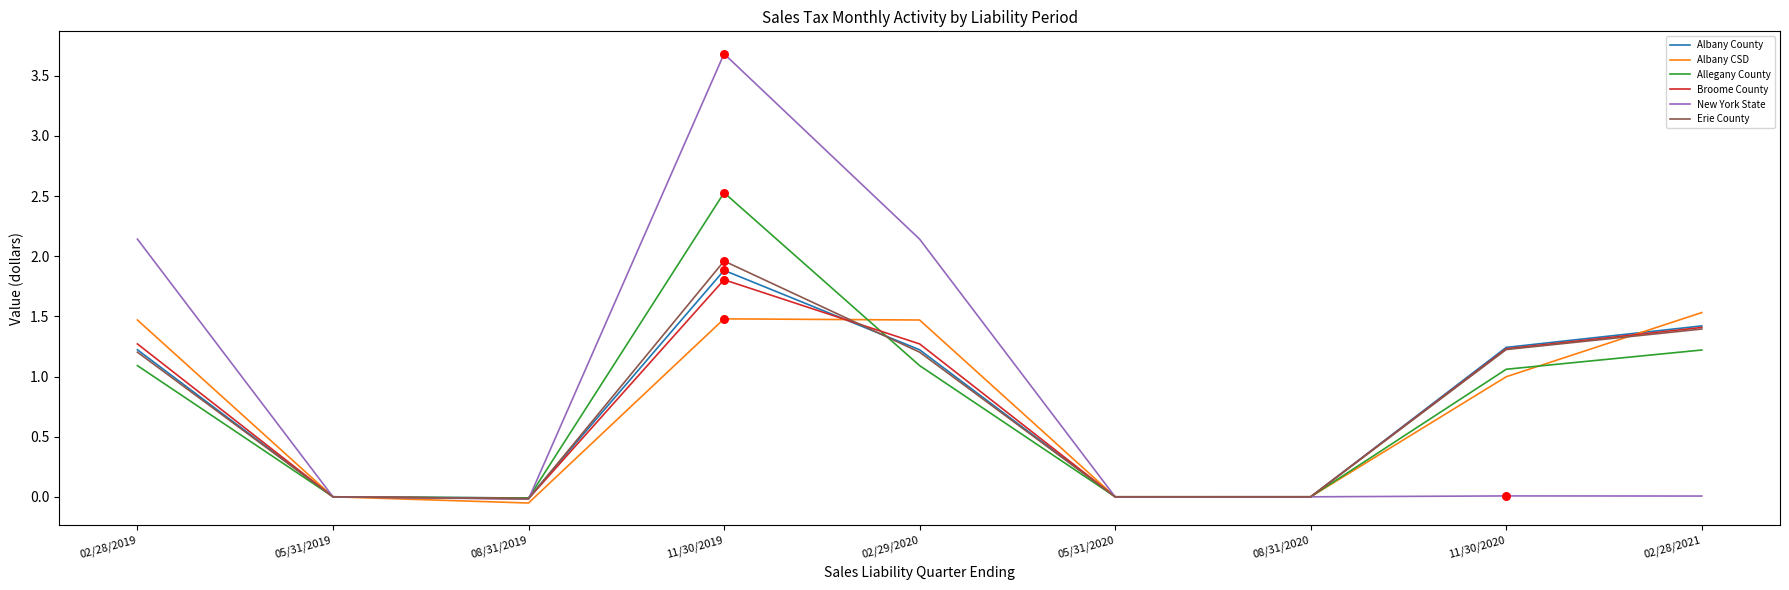

What are all the series names shown in the legend?

Albany County, Albany CSD, Allegany County, Broome County, New York State, Erie County